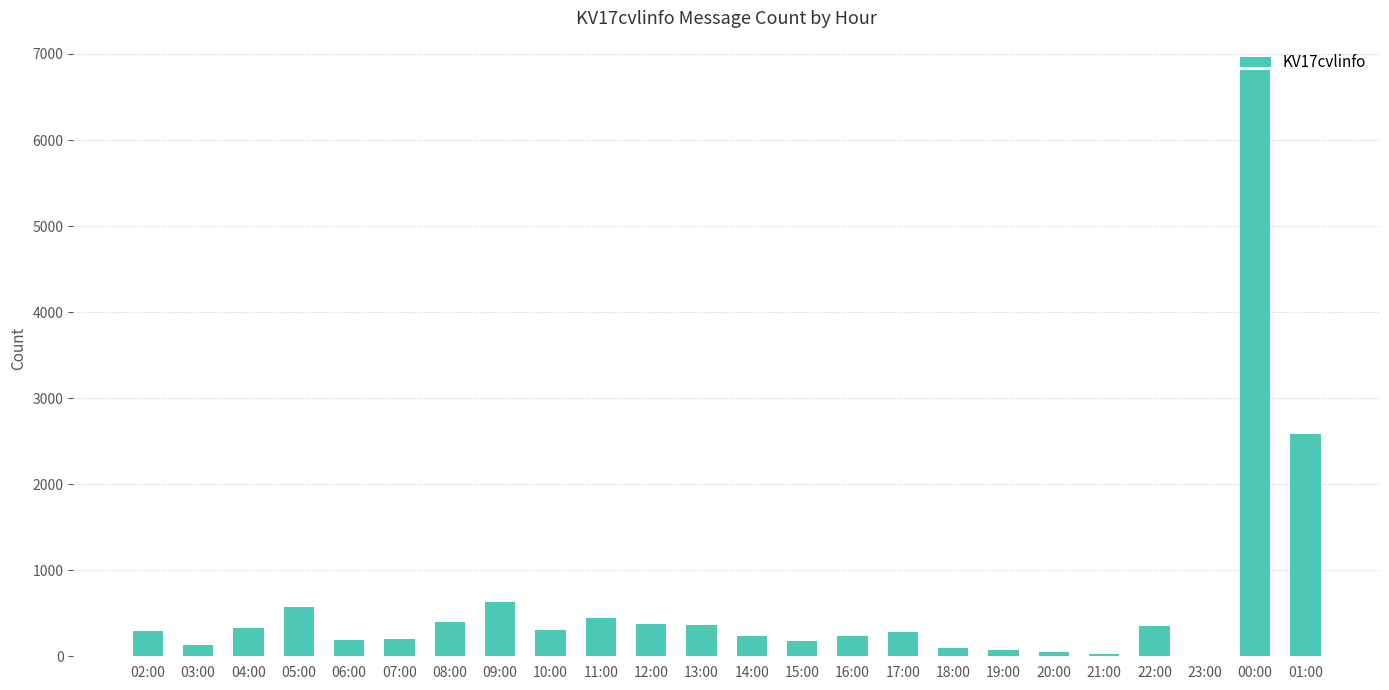

Which category has the highest value across all series?

00:00